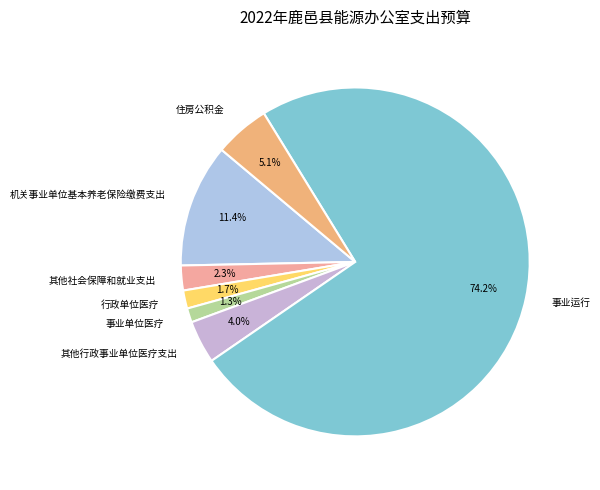

Which category has the biggest portion of the pie?

事业运行